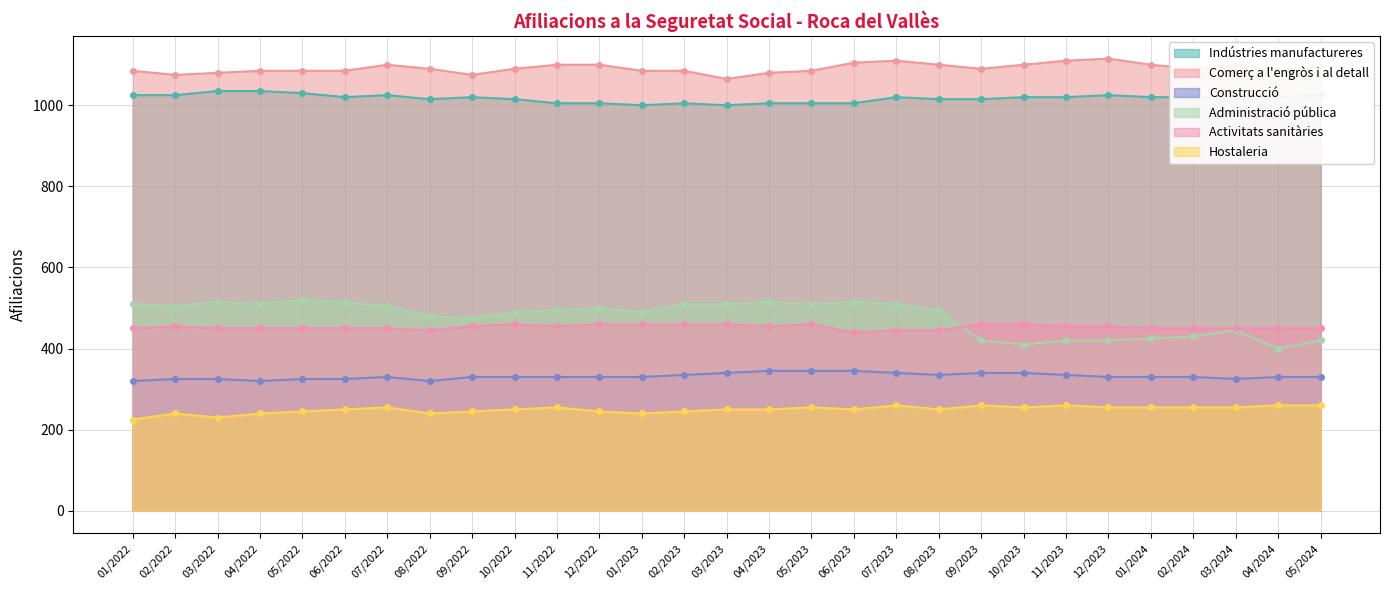

Which has a higher value, 07/2022 or 08/2022?

07/2022